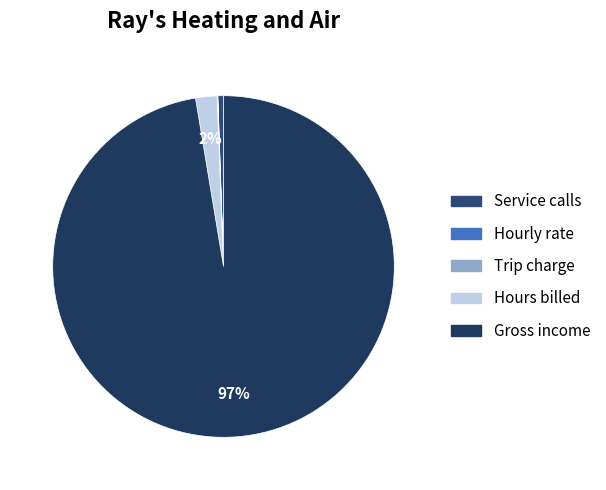

What is the majority slice?

Gross income